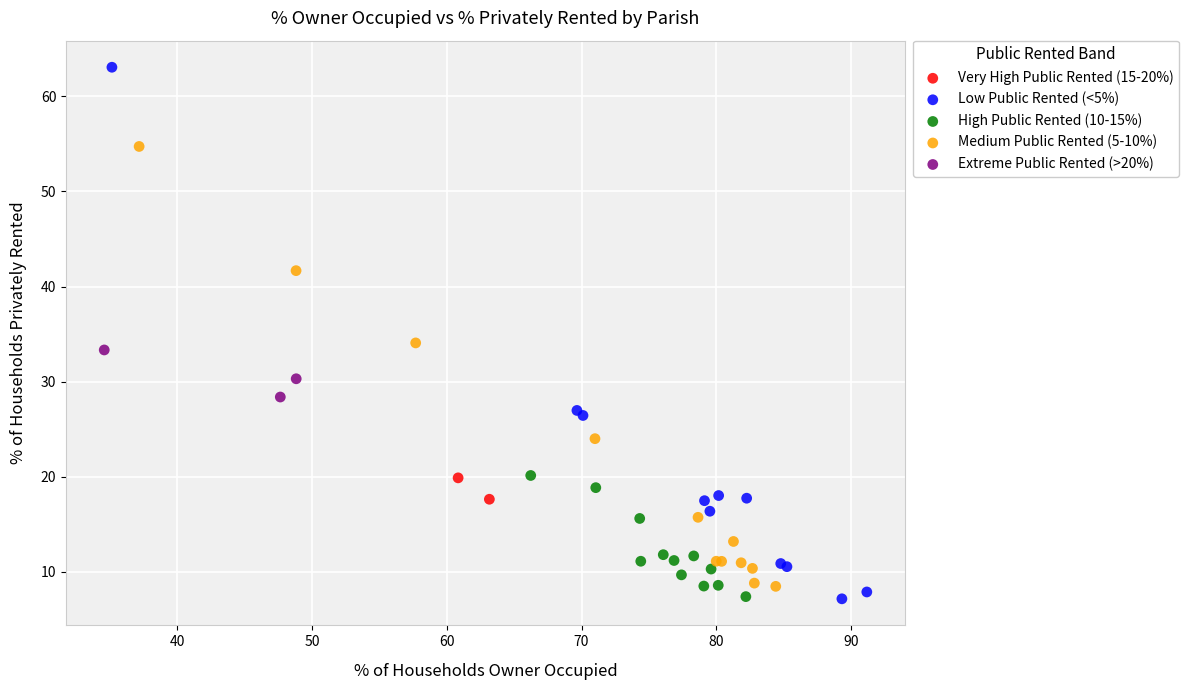

What are all the series names shown in the legend?

Very High Public Rented (15-20%), Low Public Rented (<5%), High Public Rented (10-15%), Medium Public Rented (5-10%), Extreme Public Rented (>20%)